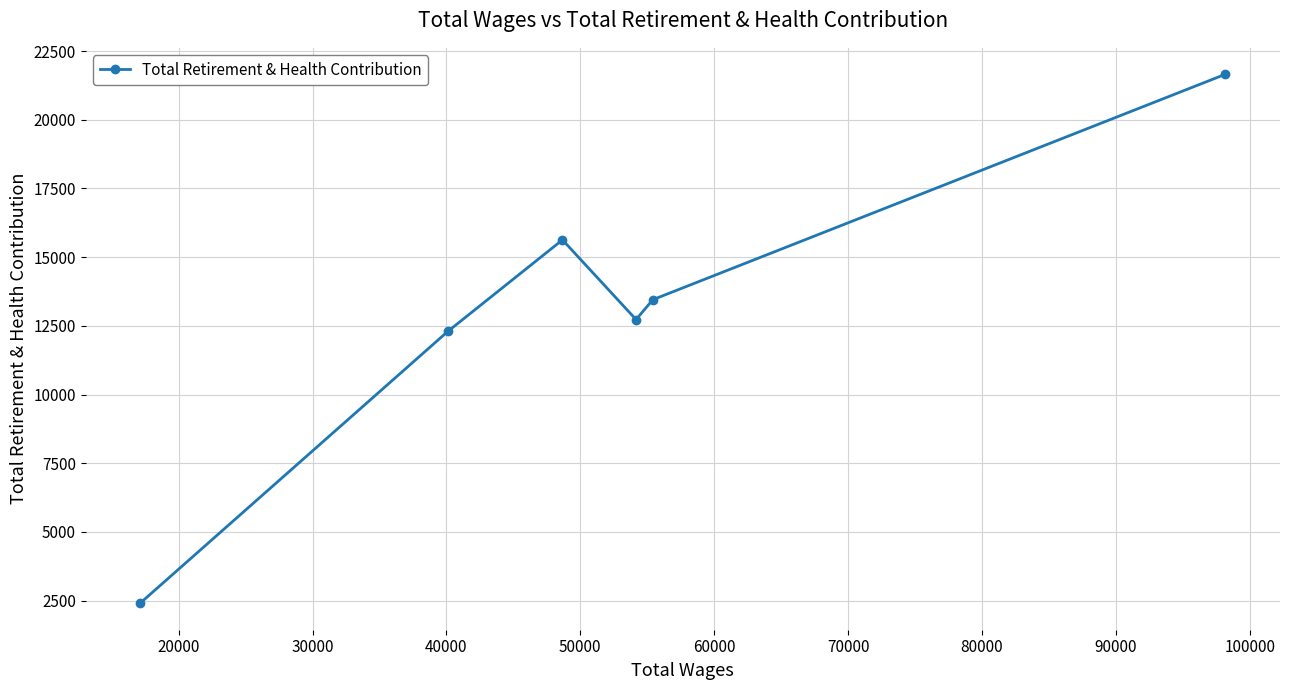

What is the greatest value displayed?

21653